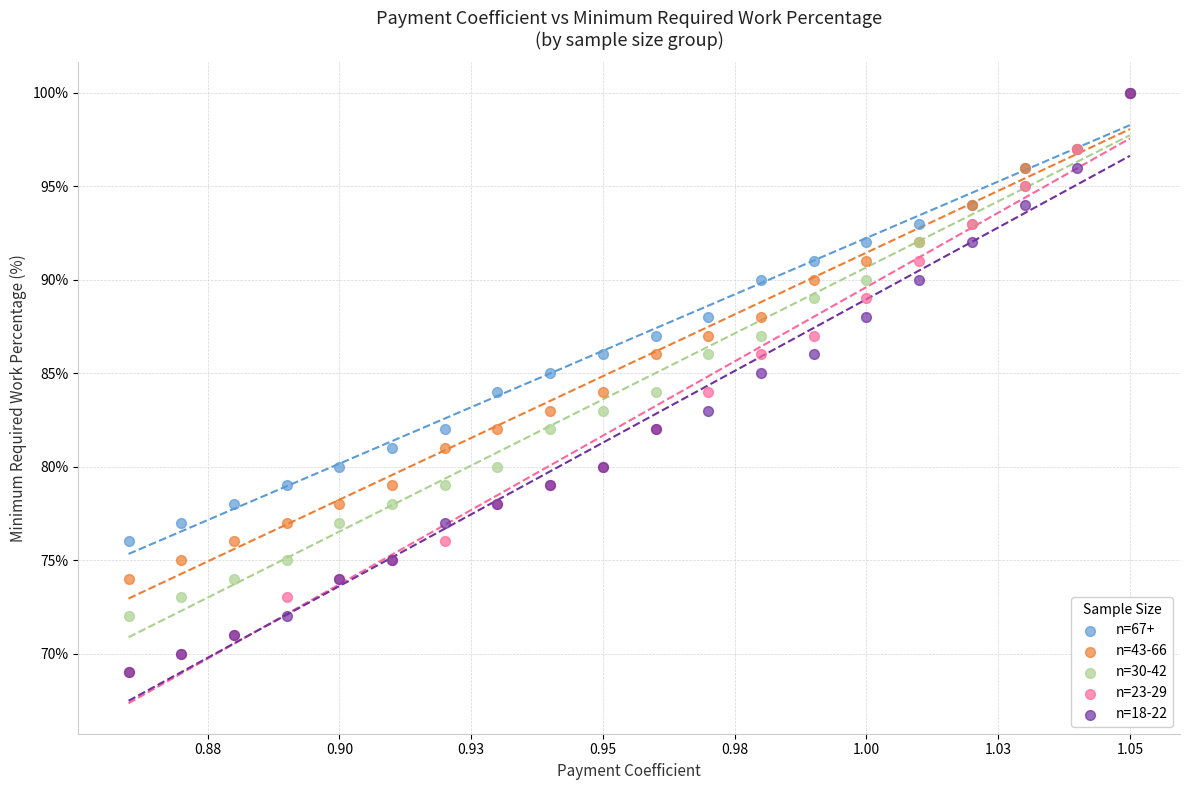

What are all the series names shown in the legend?

n=67+, n=43-66, n=30-42, n=23-29, n=18-22